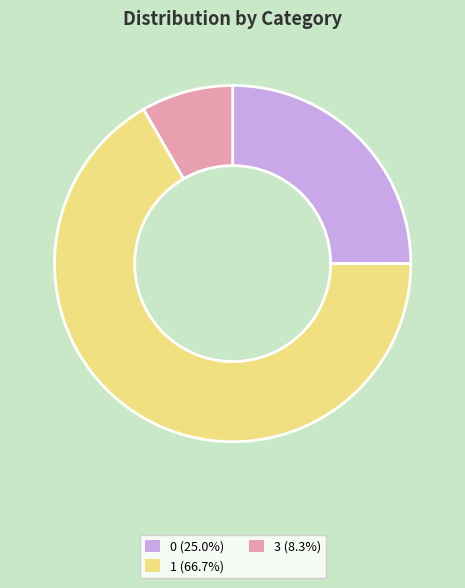

Combined, do 1 (66.7%) and 3 (8.3%) account for over 50%?

Yes